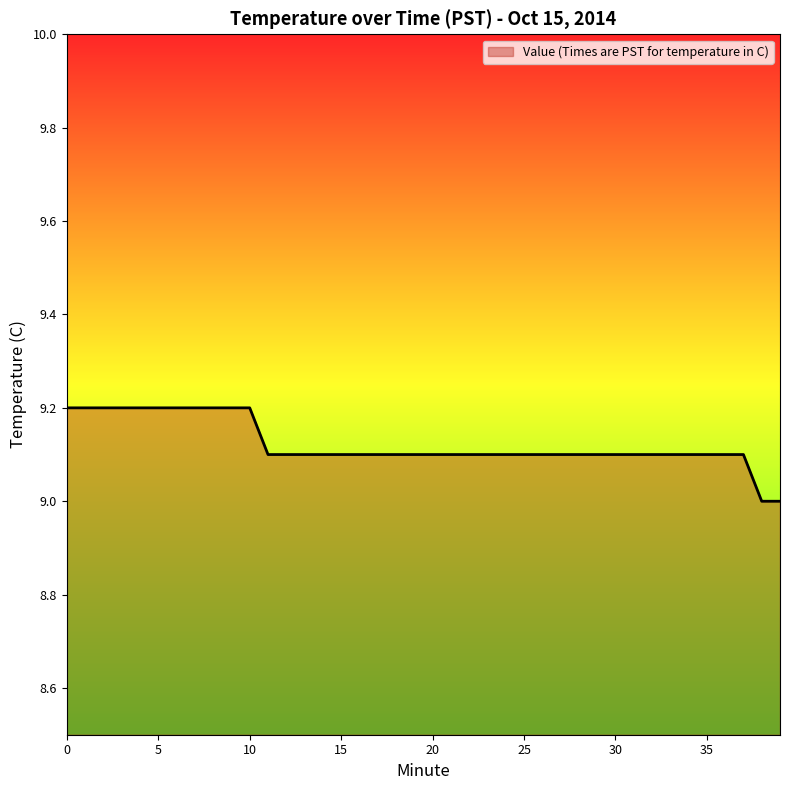

What is the difference between the maximum and minimum values?

0.2